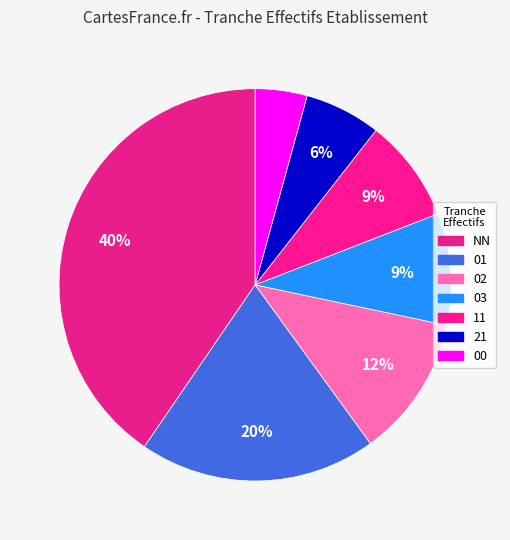

Does 03 represent more than half of the total?

No